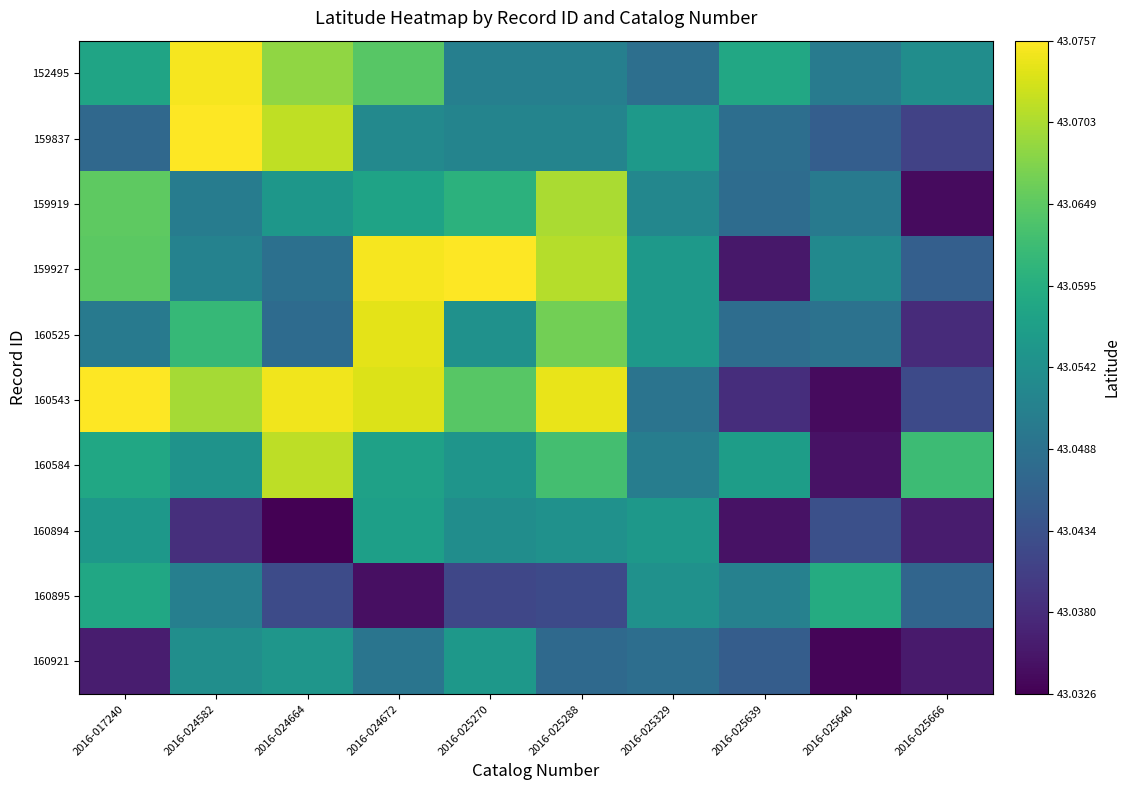

How many data points does each series have?

10